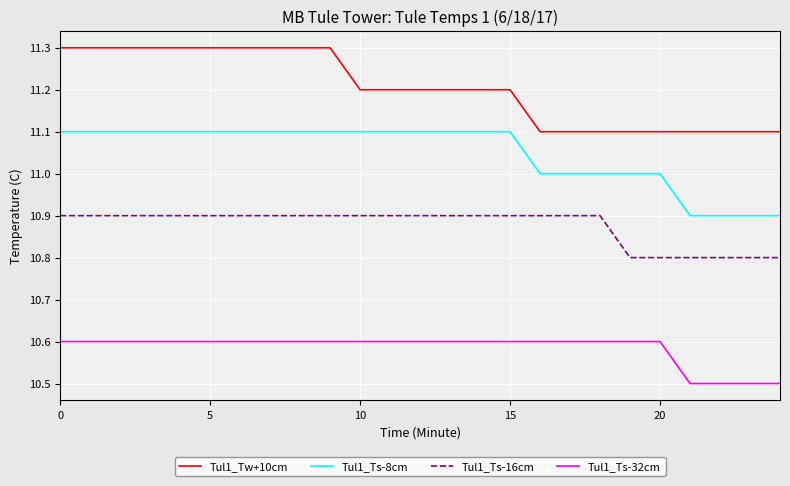

What is the minimum value for Tul1_Tw+10cm?

11.1